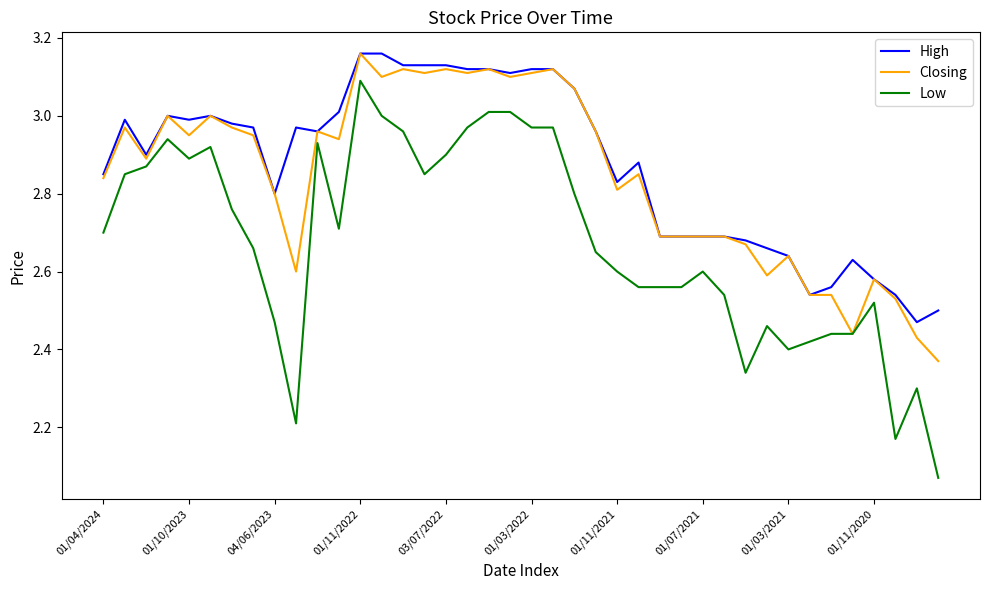

Rank the series by their average value, from lowest to highest.

Low, Closing, High